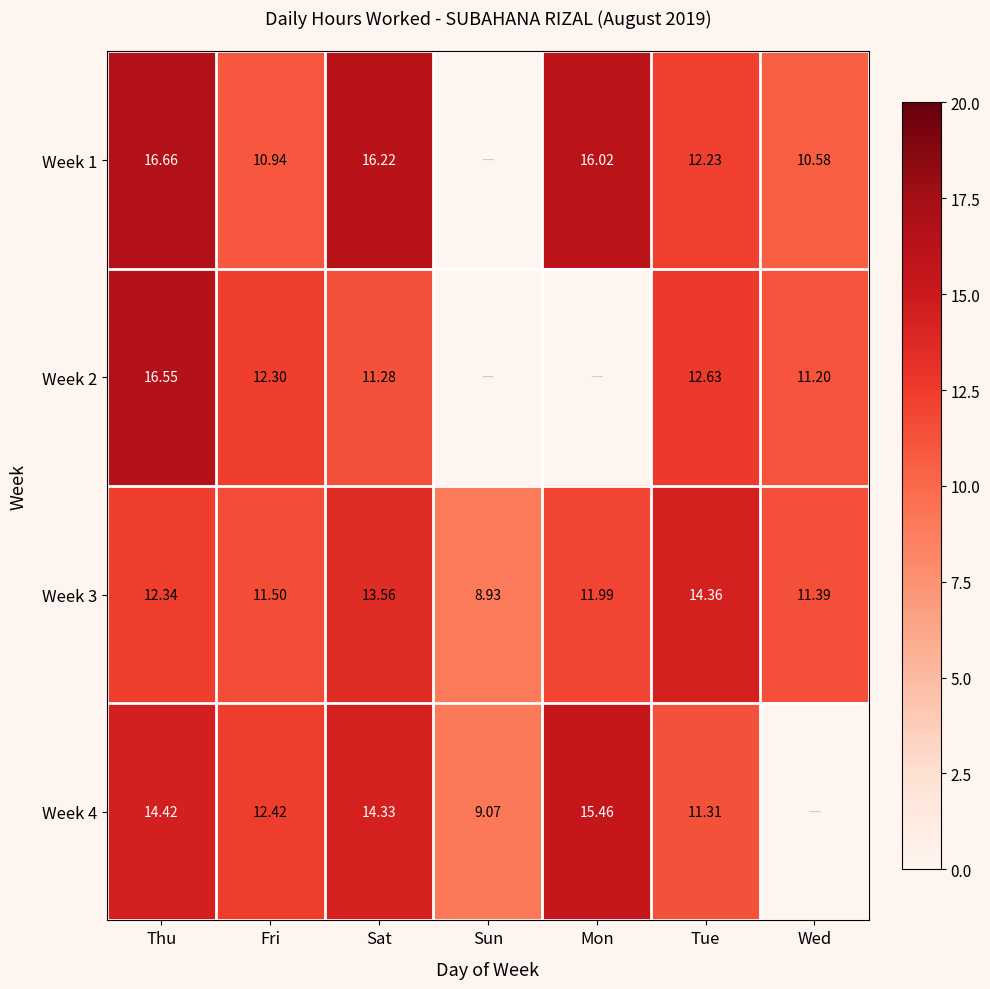

The value of Week 4 at Sun is 15.2. True or false?

False